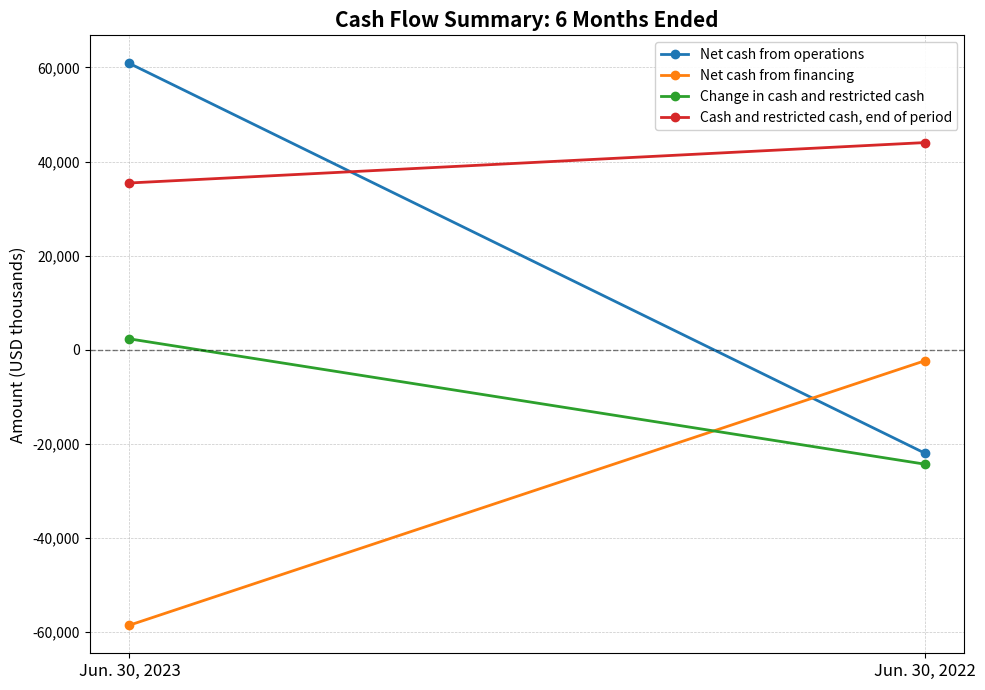

Is it true that Net cash from operations equals 30950 at Jun. 30, 2023?

False